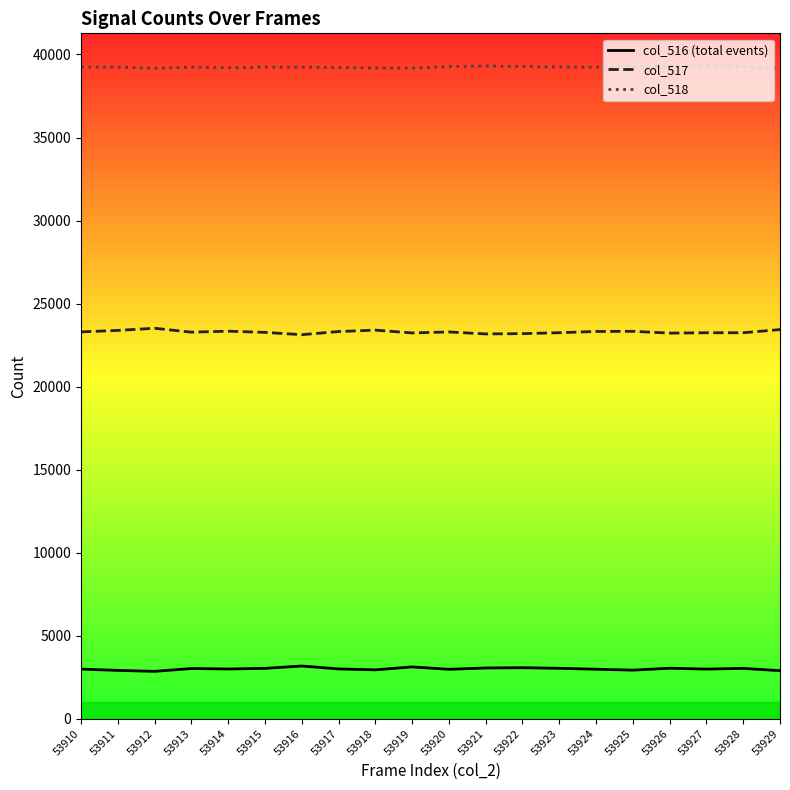

What is the total value across all series at 53921?

65535